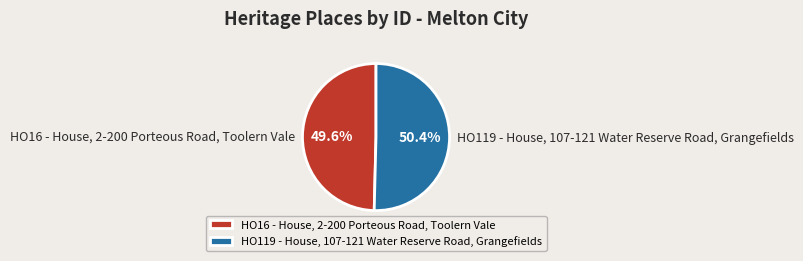

Rank the categories by value from highest to lowest.

HO119 - House, 107-121 Water Reserve Road, Grangefields, HO16 - House, 2-200 Porteous Road, Toolern Vale